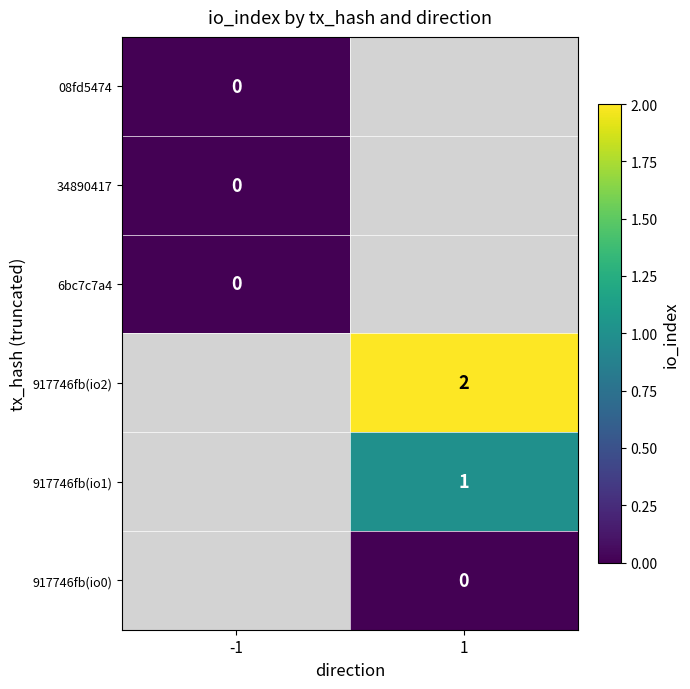

Which has a higher value, -1 or 1?

1